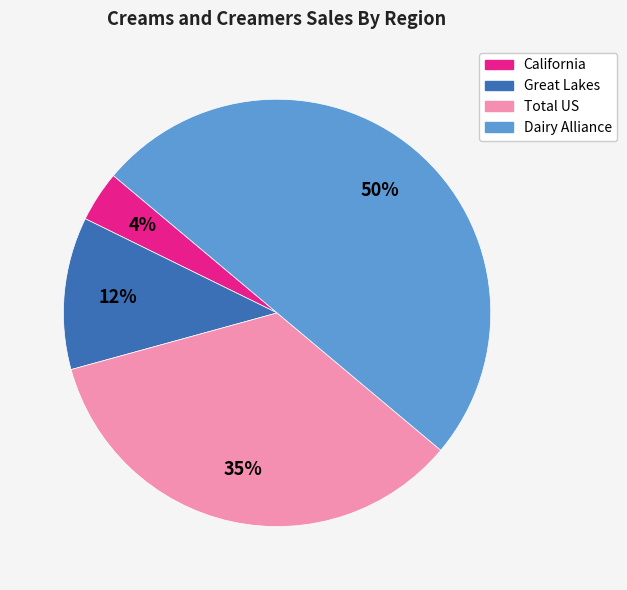

Count the number of slices in the pie.

4